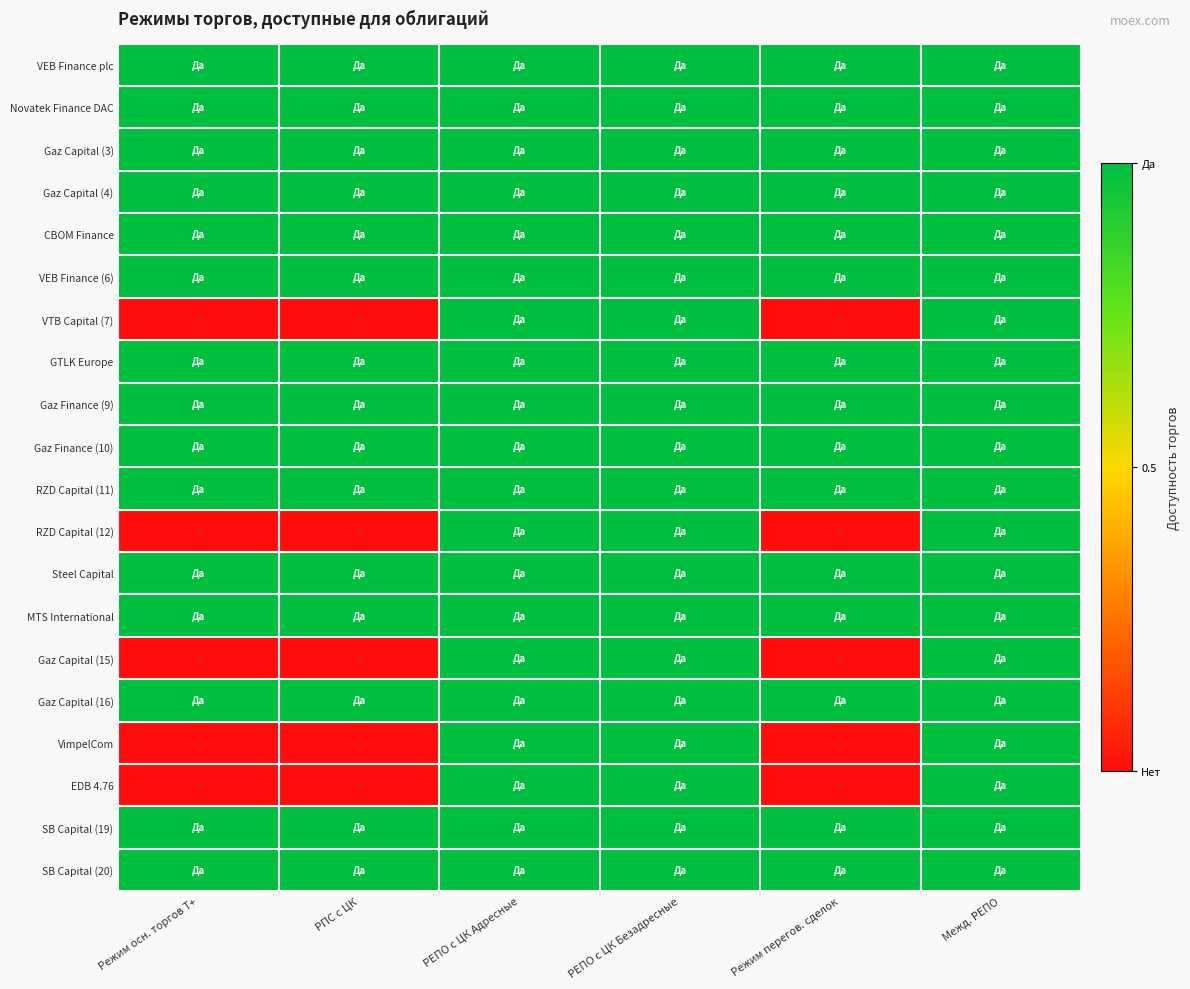

Reading right to left, list all the values displayed in this chart.

VEB Finance plc: Межд. РЕПО=1	Режим перегов. сделок=1	РЕПО с ЦК Безадресные=1	РЕПО с ЦК Адресные=1	РПС с ЦК=1	Режим осн. торгов Т+=1
Novatek Finance DAC: Межд. РЕПО=1	Режим перегов. сделок=1	РЕПО с ЦК Безадресные=1	РЕПО с ЦК Адресные=1	РПС с ЦК=1	Режим осн. торгов Т+=1
Gaz Capital (3): Межд. РЕПО=1	Режим перегов. сделок=1	РЕПО с ЦК Безадресные=1	РЕПО с ЦК Адресные=1	РПС с ЦК=1	Режим осн. торгов Т+=1
Gaz Capital (4): Межд. РЕПО=1	Режим перегов. сделок=1	РЕПО с ЦК Безадресные=1	РЕПО с ЦК Адресные=1	РПС с ЦК=1	Режим осн. торгов Т+=1
CBOM Finance: Межд. РЕПО=1	Режим перегов. сделок=1	РЕПО с ЦК Безадресные=1	РЕПО с ЦК Адресные=1	РПС с ЦК=1	Режим осн. торгов Т+=1
VEB Finance (6): Межд. РЕПО=1	Режим перегов. сделок=1	РЕПО с ЦК Безадресные=1	РЕПО с ЦК Адресные=1	РПС с ЦК=1	Режим осн. торгов Т+=1
VTB Capital (7): Межд. РЕПО=1	Режим перегов. сделок=0	РЕПО с ЦК Безадресные=1	РЕПО с ЦК Адресные=1	РПС с ЦК=0	Режим осн. торгов Т+=0
GTLK Europe: Межд. РЕПО=1	Режим перегов. сделок=1	РЕПО с ЦК Безадресные=1	РЕПО с ЦК Адресные=1	РПС с ЦК=1	Режим осн. торгов Т+=1
Gaz Finance (9): Межд. РЕПО=1	Режим перегов. сделок=1	РЕПО с ЦК Безадресные=1	РЕПО с ЦК Адресные=1	РПС с ЦК=1	Режим осн. торгов Т+=1
Gaz Finance (10): Межд. РЕПО=1	Режим перегов. сделок=1	РЕПО с ЦК Безадресные=1	РЕПО с ЦК Адресные=1	РПС с ЦК=1	Режим осн. торгов Т+=1
RZD Capital (11): Межд. РЕПО=1	Режим перегов. сделок=1	РЕПО с ЦК Безадресные=1	РЕПО с ЦК Адресные=1	РПС с ЦК=1	Режим осн. торгов Т+=1
RZD Capital (12): Межд. РЕПО=1	Режим перегов. сделок=0	РЕПО с ЦК Безадресные=1	РЕПО с ЦК Адресные=1	РПС с ЦК=0	Режим осн. торгов Т+=0
Steel Capital: Межд. РЕПО=1	Режим перегов. сделок=1	РЕПО с ЦК Безадресные=1	РЕПО с ЦК Адресные=1	РПС с ЦК=1	Режим осн. торгов Т+=1
MTS International: Межд. РЕПО=1	Режим перегов. сделок=1	РЕПО с ЦК Безадресные=1	РЕПО с ЦК Адресные=1	РПС с ЦК=1	Режим осн. торгов Т+=1
Gaz Capital (15): Межд. РЕПО=1	Режим перегов. сделок=0	РЕПО с ЦК Безадресные=1	РЕПО с ЦК Адресные=1	РПС с ЦК=0	Режим осн. торгов Т+=0
Gaz Capital (16): Межд. РЕПО=1	Режим перегов. сделок=1	РЕПО с ЦК Безадресные=1	РЕПО с ЦК Адресные=1	РПС с ЦК=1	Режим осн. торгов Т+=1
VimpelCom: Межд. РЕПО=1	Режим перегов. сделок=0	РЕПО с ЦК Безадресные=1	РЕПО с ЦК Адресные=1	РПС с ЦК=0	Режим осн. торгов Т+=0
EDB 4.76: Межд. РЕПО=1	Режим перегов. сделок=0	РЕПО с ЦК Безадресные=1	РЕПО с ЦК Адресные=1	РПС с ЦК=0	Режим осн. торгов Т+=0
SB Capital (19): Межд. РЕПО=1	Режим перегов. сделок=1	РЕПО с ЦК Безадресные=1	РЕПО с ЦК Адресные=1	РПС с ЦК=1	Режим осн. торгов Т+=1
SB Capital (20): Межд. РЕПО=1	Режим перегов. сделок=1	РЕПО с ЦК Безадресные=1	РЕПО с ЦК Адресные=1	РПС с ЦК=1	Режим осн. торгов Т+=1